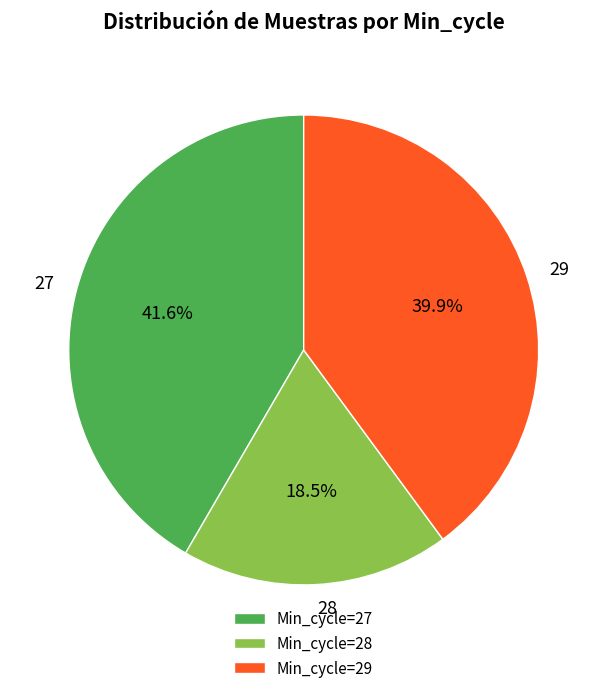

Does any single category account for the majority?

No